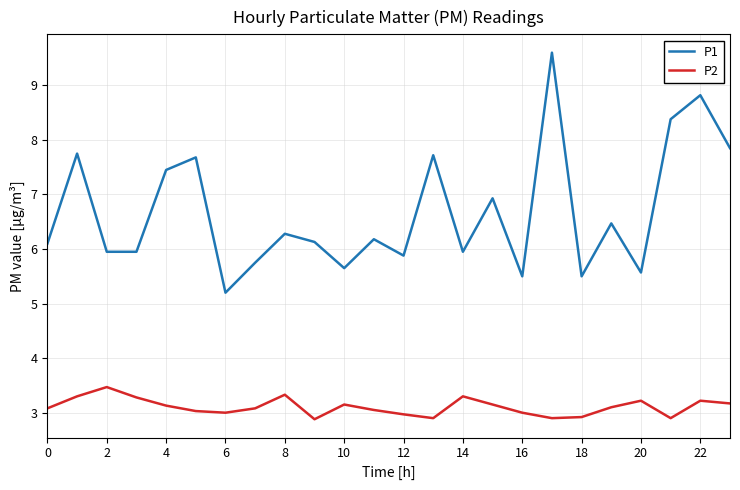

True or false: P2 and P1 intersect in this chart.

False